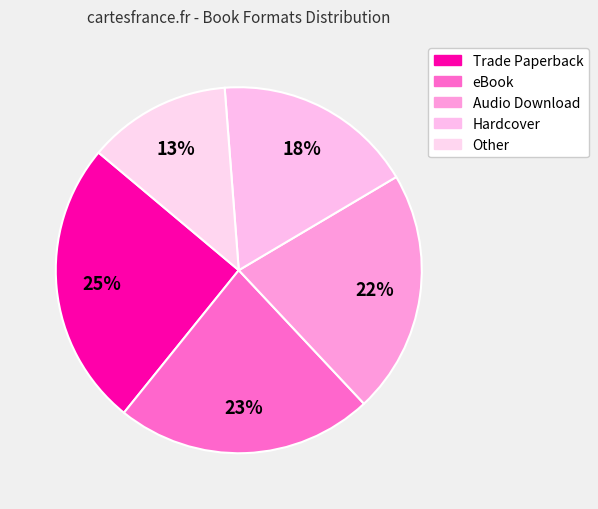

How many slices are in this pie chart?

5